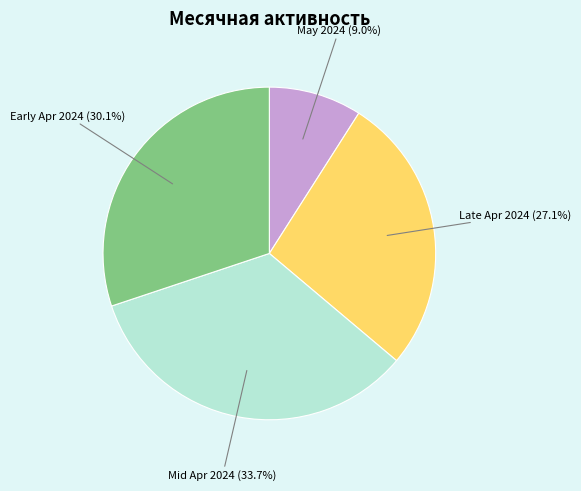

Is there any slice that represents more than half of the pie?

No